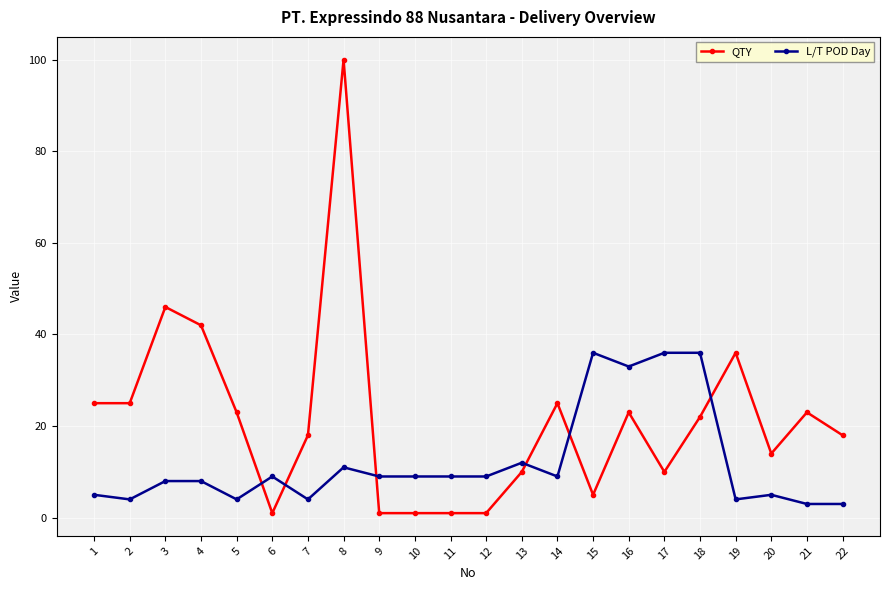

True or false: QTY has more than 1 points higher than both neighbors.

True